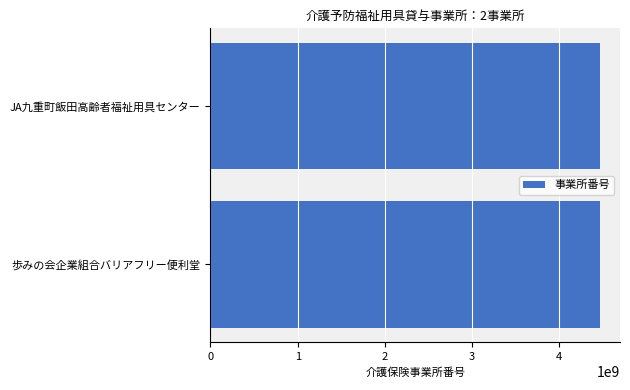

What value does the data have at 歩みの会企業組合バリアフリー便利堂?

4470300213